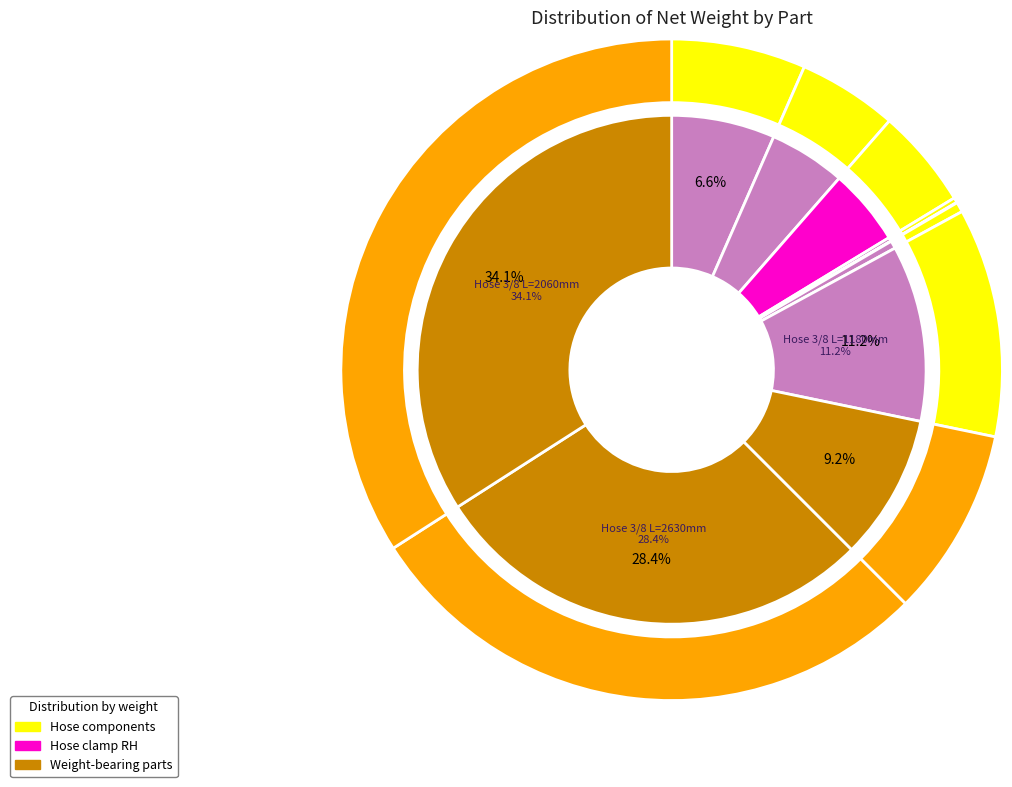

To the nearest percent, what is the difference between the largest and smallest slice percentages?

34%